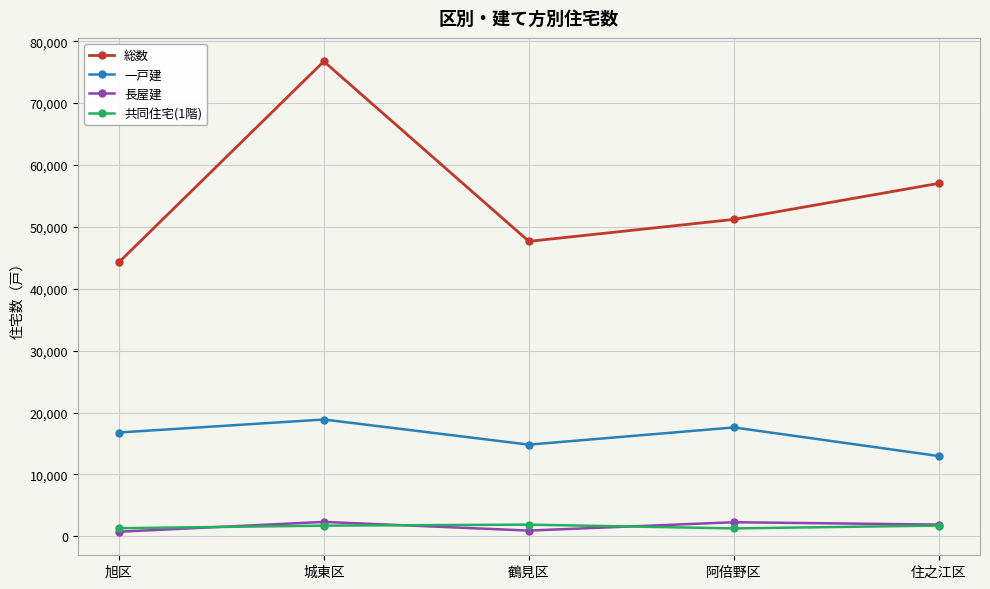

How many distinct data groups are displayed?

4